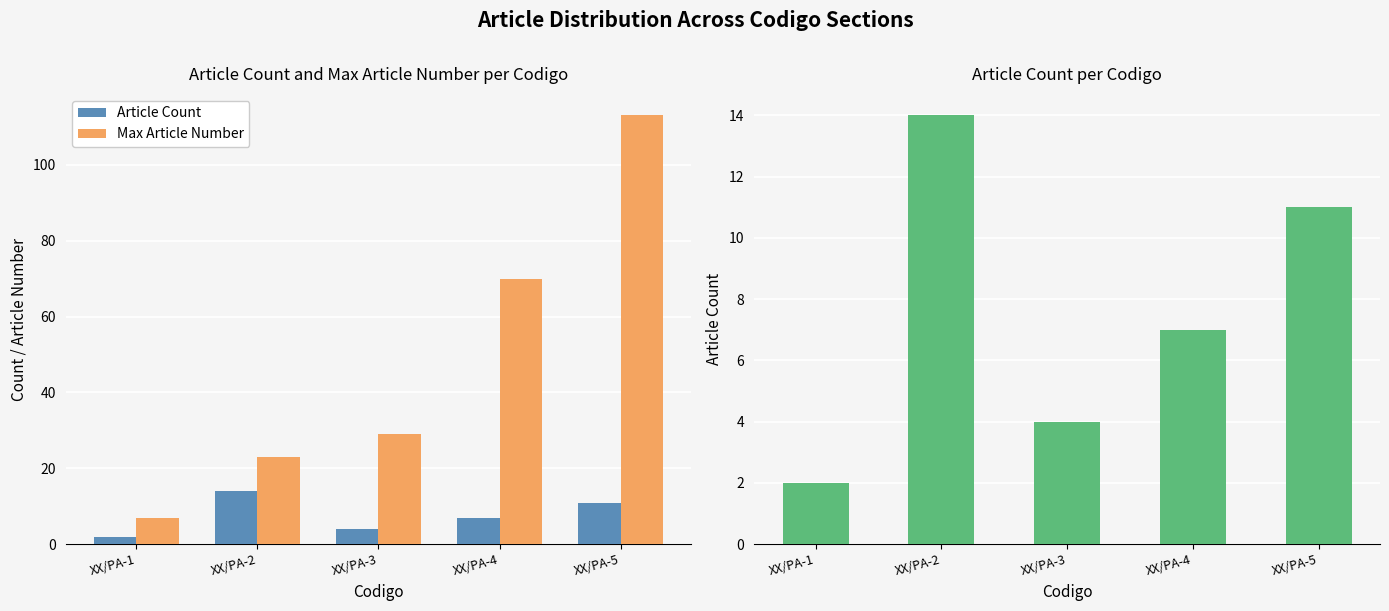

Which series has the largest range (max minus min)?

Max Article Number